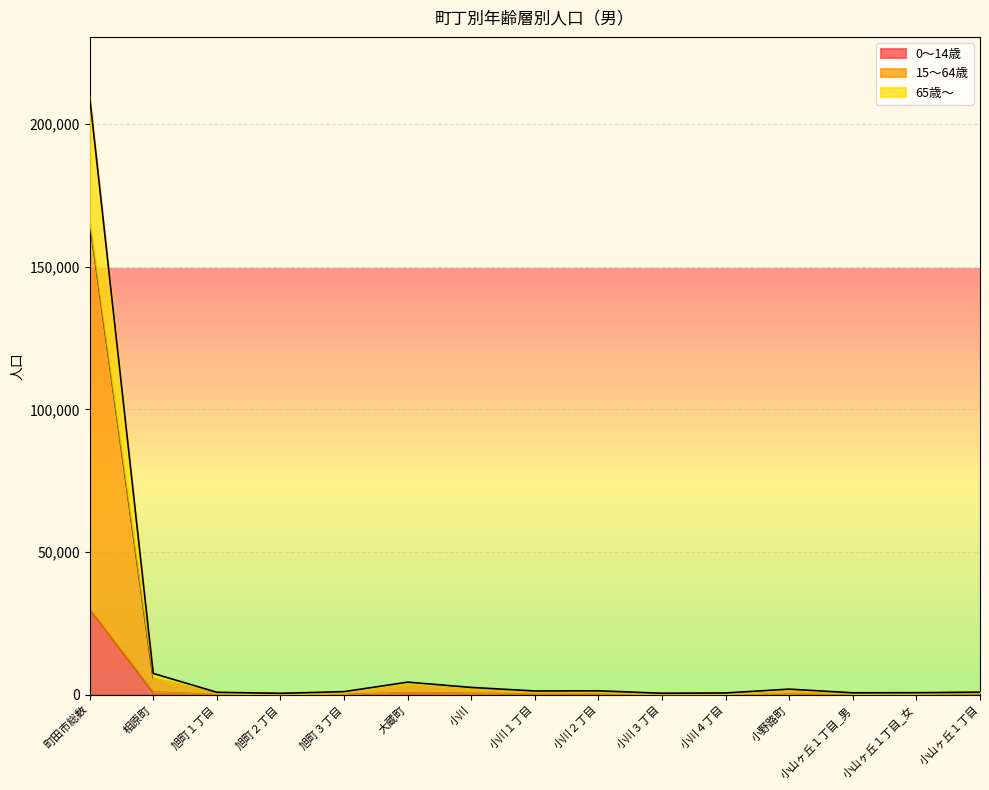

Reading right to left, list all the values displayed in this chart.

0～14歳: 小山ヶ丘１丁目=423	小山ヶ丘１丁目_女=201	小山ヶ丘１丁目_男=222	小野路町=202	小川４丁目=87	小川３丁目=53	小川２丁目=237	小川１丁目=247	小川=525	大蔵町=715	旭町３丁目=143	旭町２丁目=54	旭町１丁目=90	相原町=949	町田市総数=30118
15～64歳: 小山ヶ丘１丁目=920	小山ヶ丘１丁目_女=764	小山ヶ丘１丁目_男=719	小野路町=2008	小川４丁目=670	小川３丁目=557	小川２丁目=1422	小川１丁目=1365	小川=2609	大蔵町=4457	旭町３丁目=1131	旭町２丁目=533	旭町１丁目=901	相原町=7508	町田市総数=209605
65歳～: 小山ヶ丘１丁目=860	小山ヶ丘１丁目_女=635	小山ヶ丘１丁目_男=659	小野路町=1537	小川４丁目=484	小川３丁目=407	小川２丁目=1157	小川１丁目=1108	小川=2301	大蔵町=3788	旭町３丁目=909	旭町２丁目=407	旭町１丁目=762	相原町=5817	町田市総数=166012